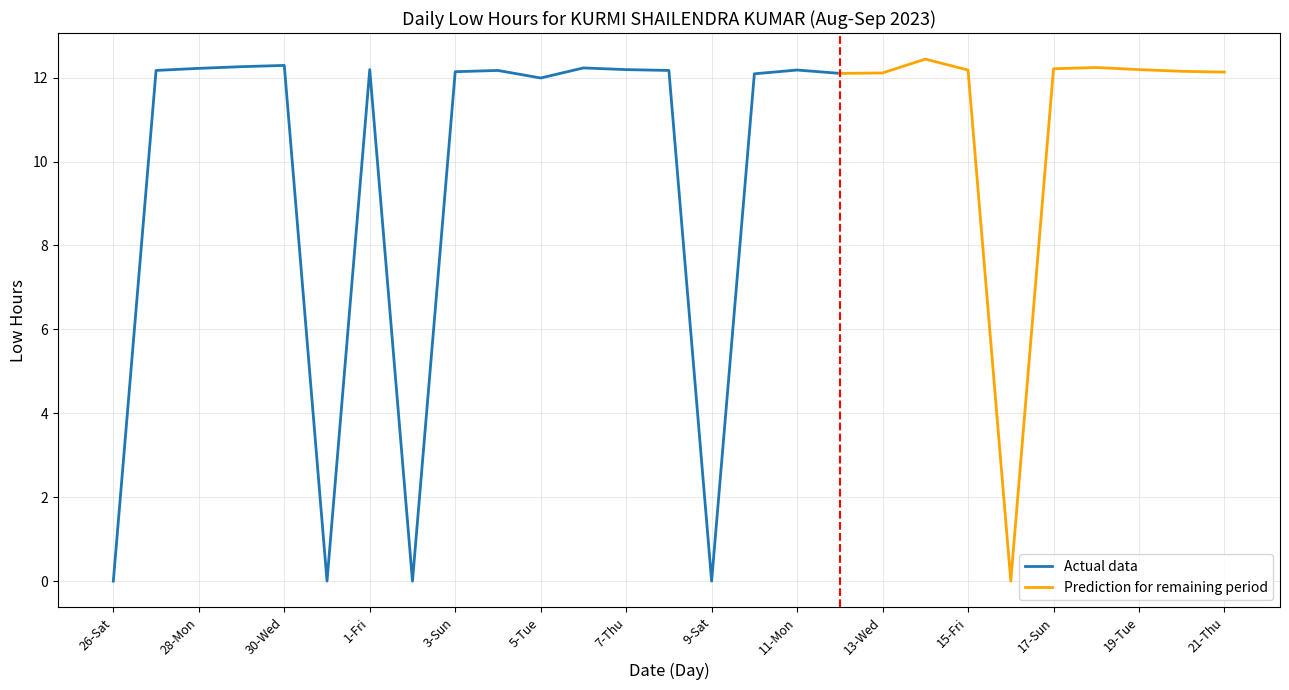

What is the difference between the maximum and minimum values?

12.4